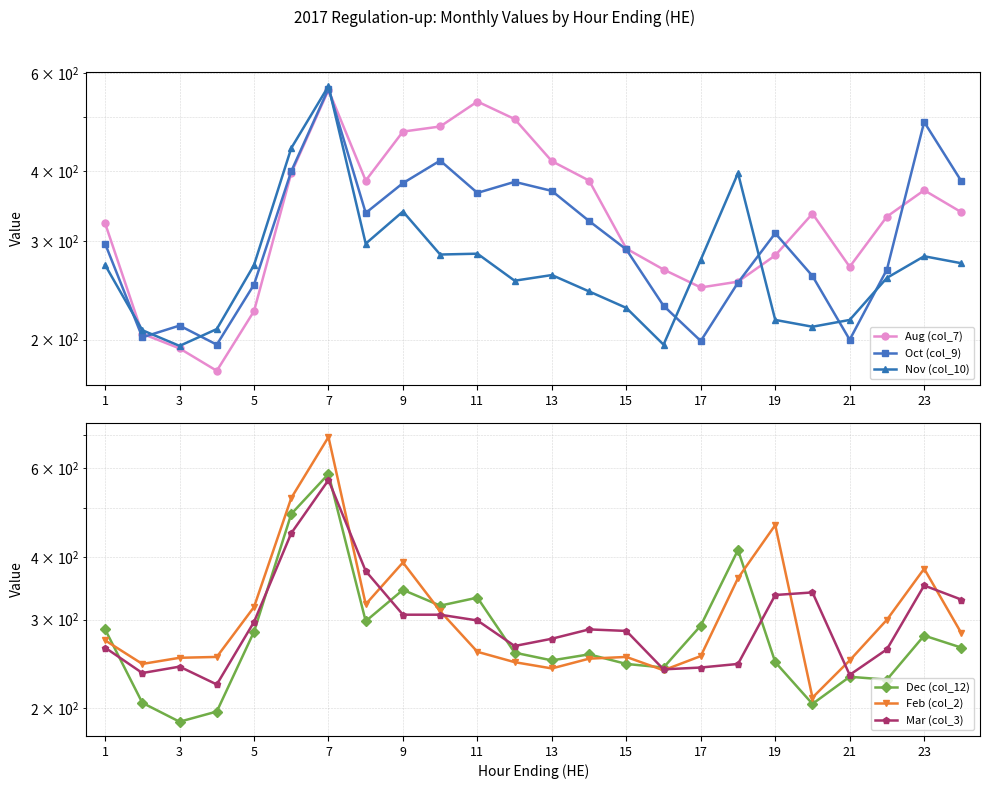

What is the difference between the maximum and minimum values in the Feb (col_2) series?

483